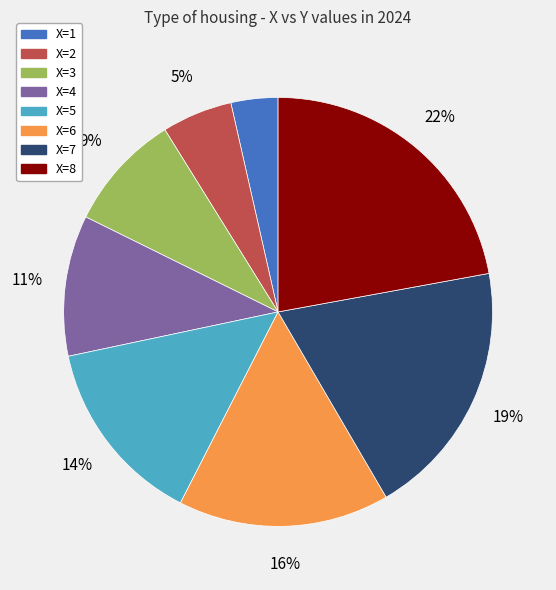

To the nearest percent, what is the average slice percentage?

12%